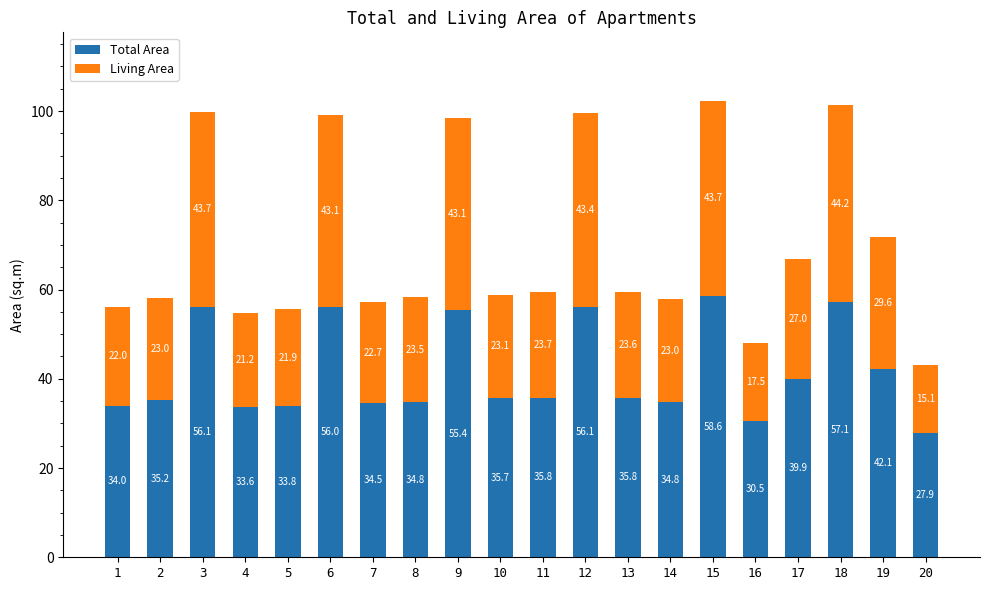

Where is Total Area nearest to the value 43?

19